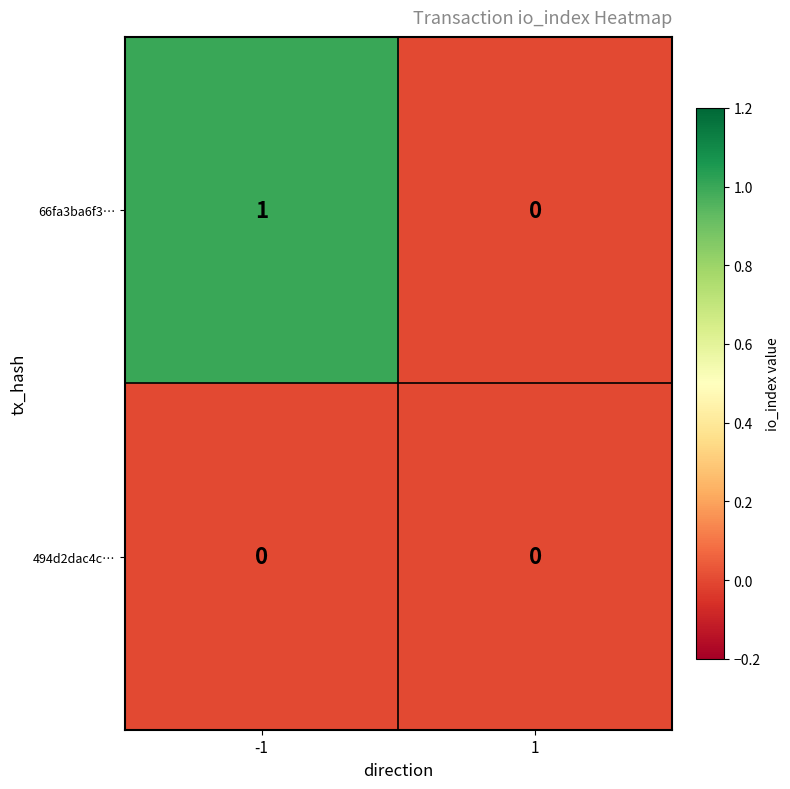

Reading right to left, transcribe all the data shown in this chart.

66fa3ba6f3…: 1=0	-1=1
494d2dac4c…: 1=0	-1=0